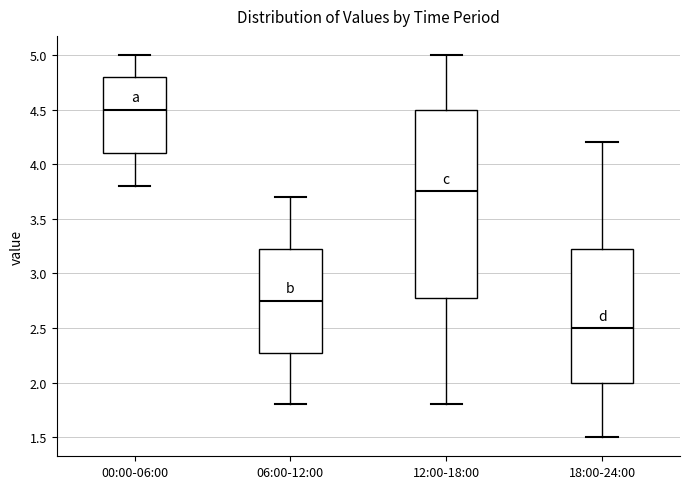

Where does the upper whisker of the box for 12:00-18:00 end on the y-axis? The values are not printed on the chart, so give them approximately, as read against the axis.

5.00